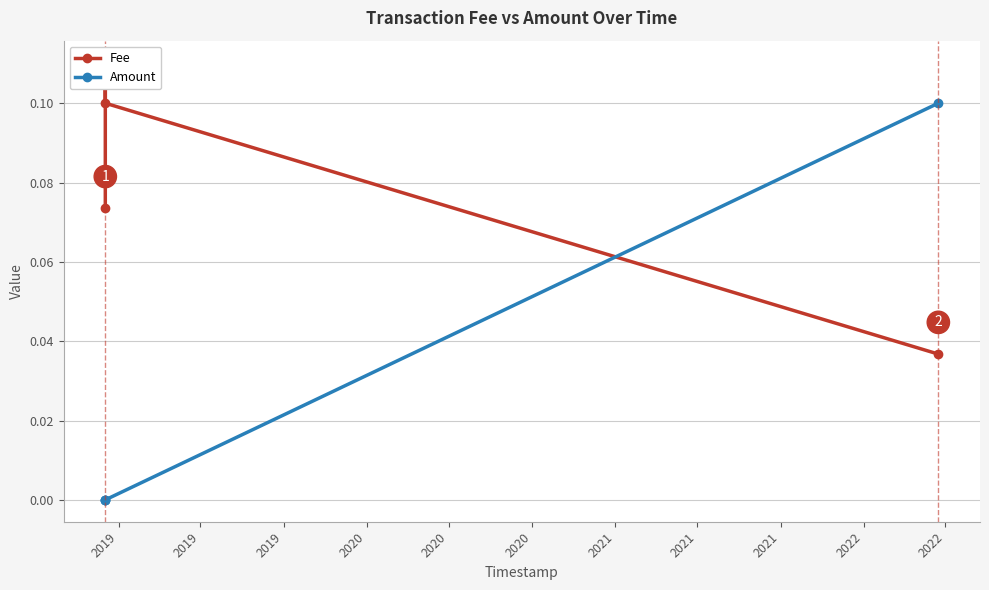

What is the sum of the Amount values at 2019 and 2020?

0.1